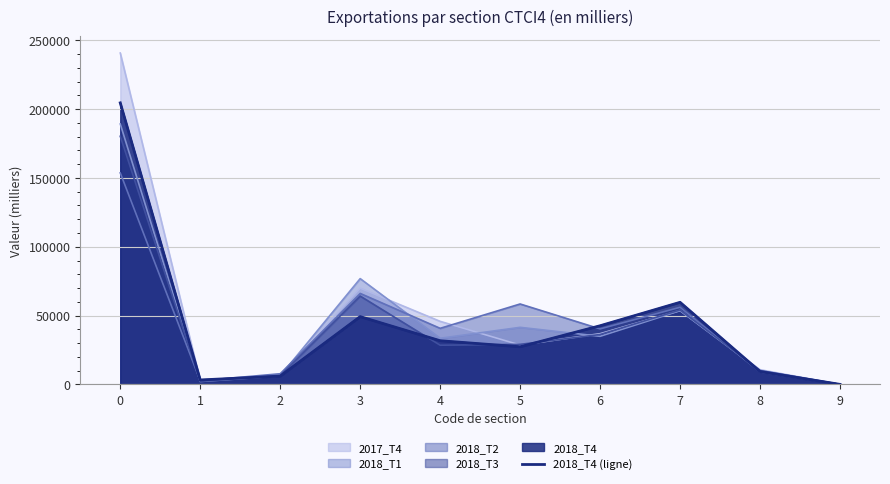

How many values exceed 31708?

5